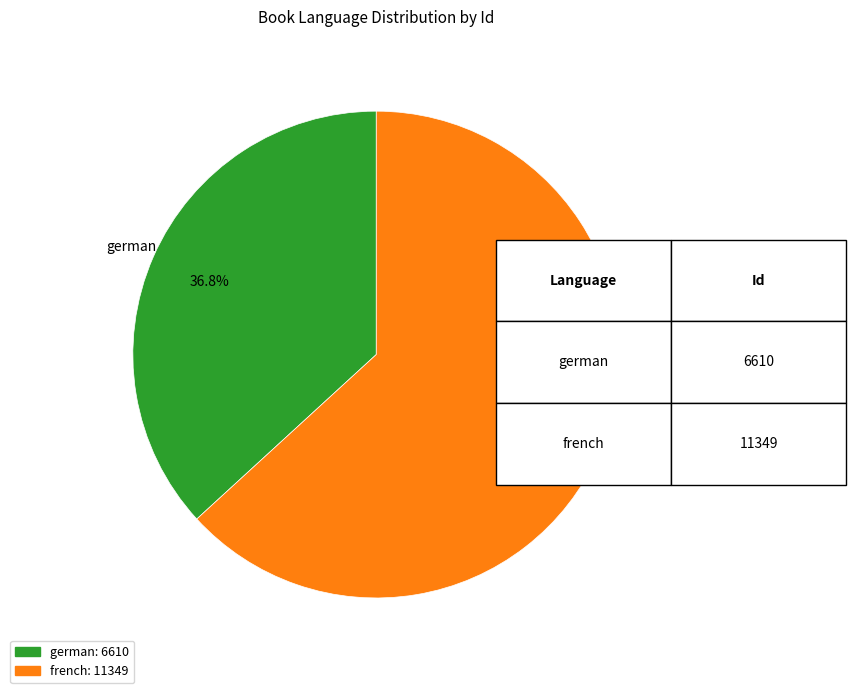

How many segments does this pie chart have?

2